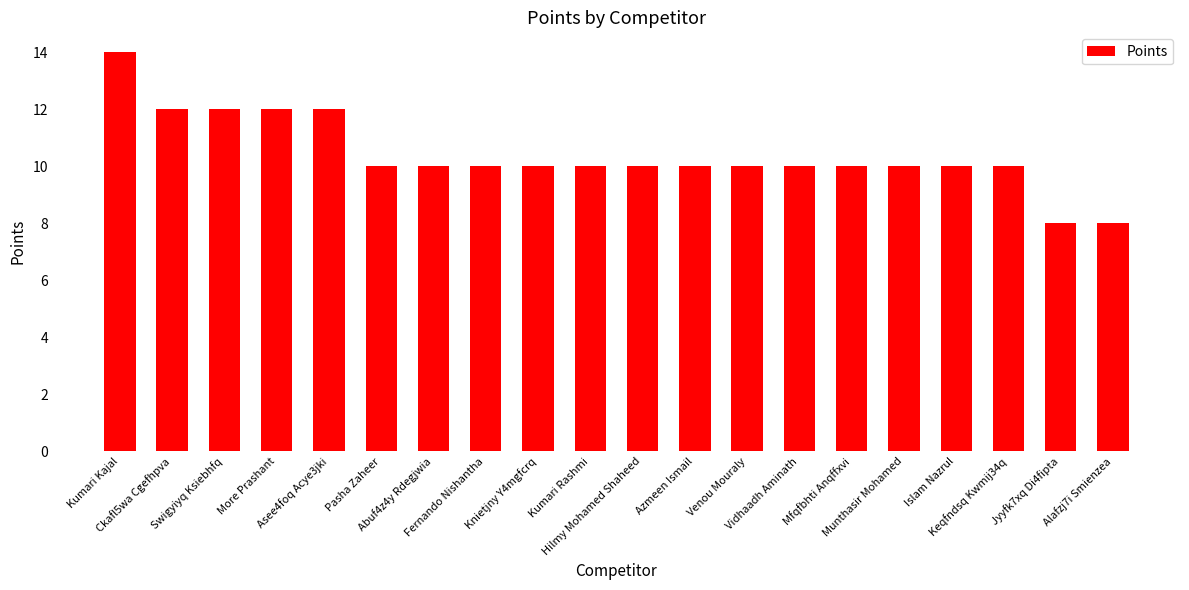

What is the sum of the values at More Prashant and Asee4foq Acye3jki?

24